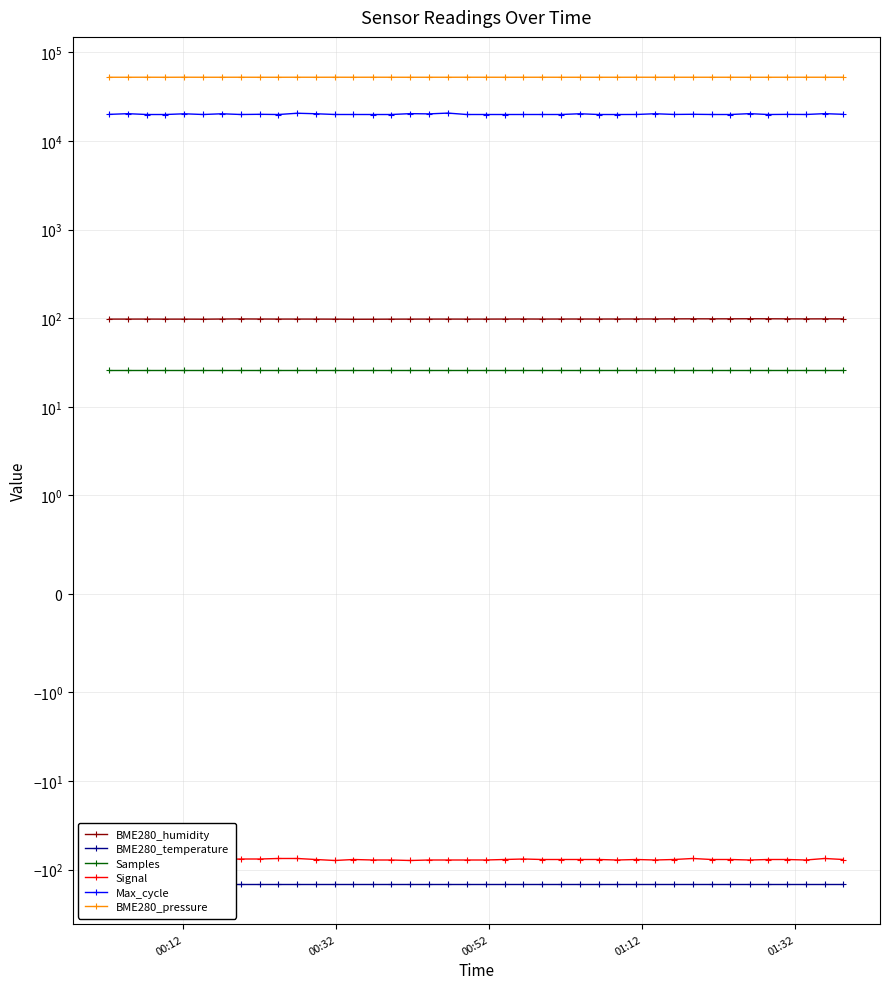

Is this an area chart (filled region under the line)?

No